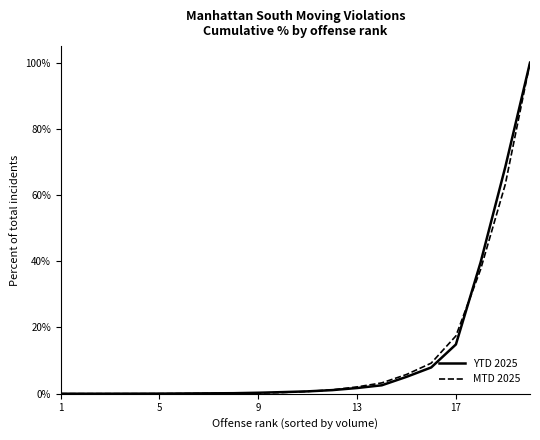

What is the average value of the YTD 2025 series?

12.2